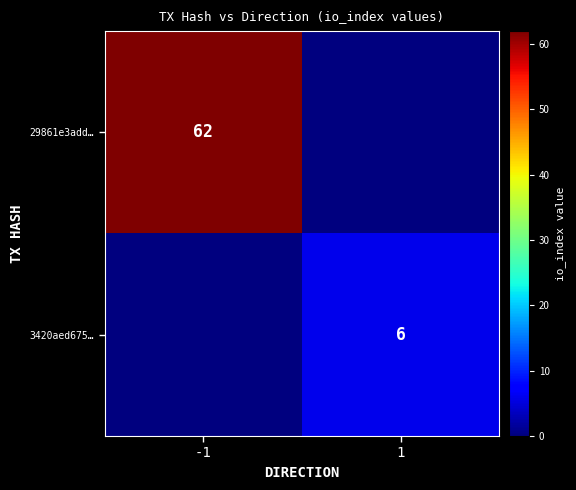

The value of 3420aed675… at 1 is 6. True or false?

True